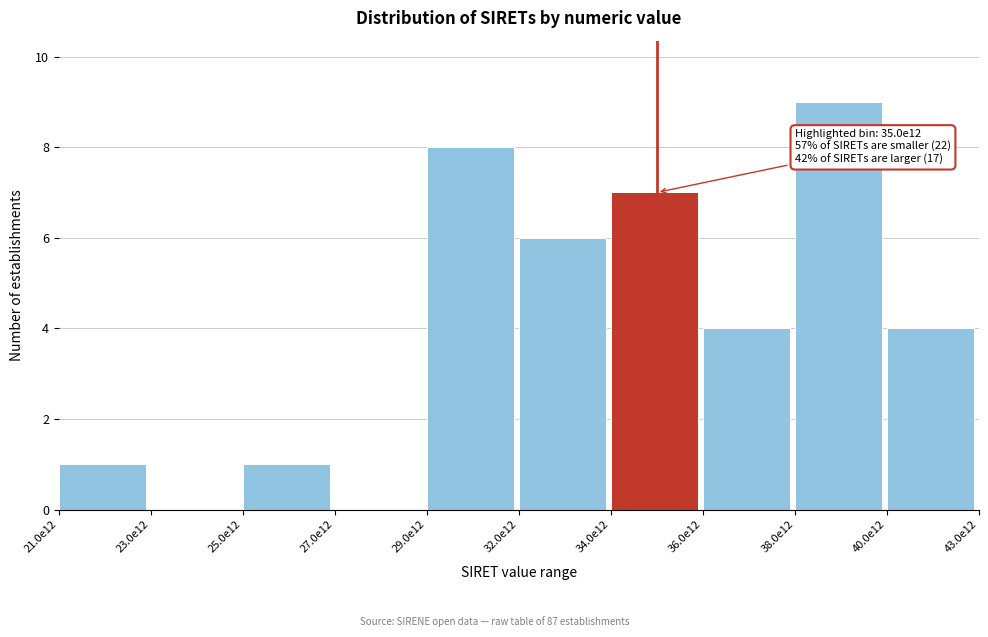

Reading left to right, transcribe all the data shown in this chart.

21.0e12=1	23.0e12=0	25.0e12=1	27.0e12=0	29.0e12=8	32.0e12=6	34.0e12=7	36.0e12=4	38.0e12=9	40.0e12=4